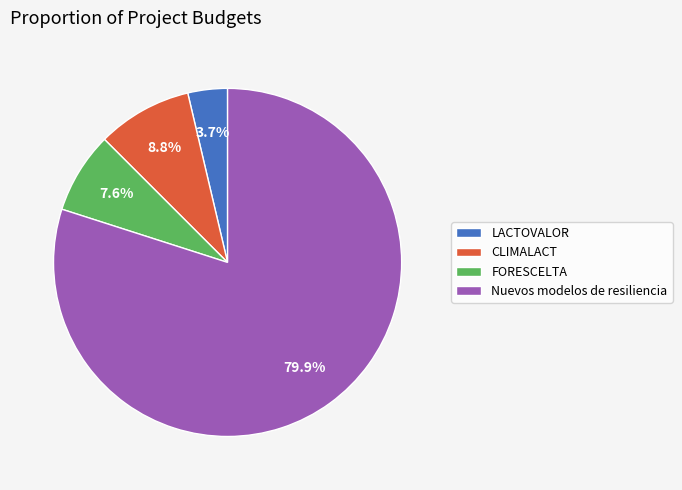

What is the ratio of the value at FORESCELTA to the value at Nuevos modelos de resiliencia?

0.1